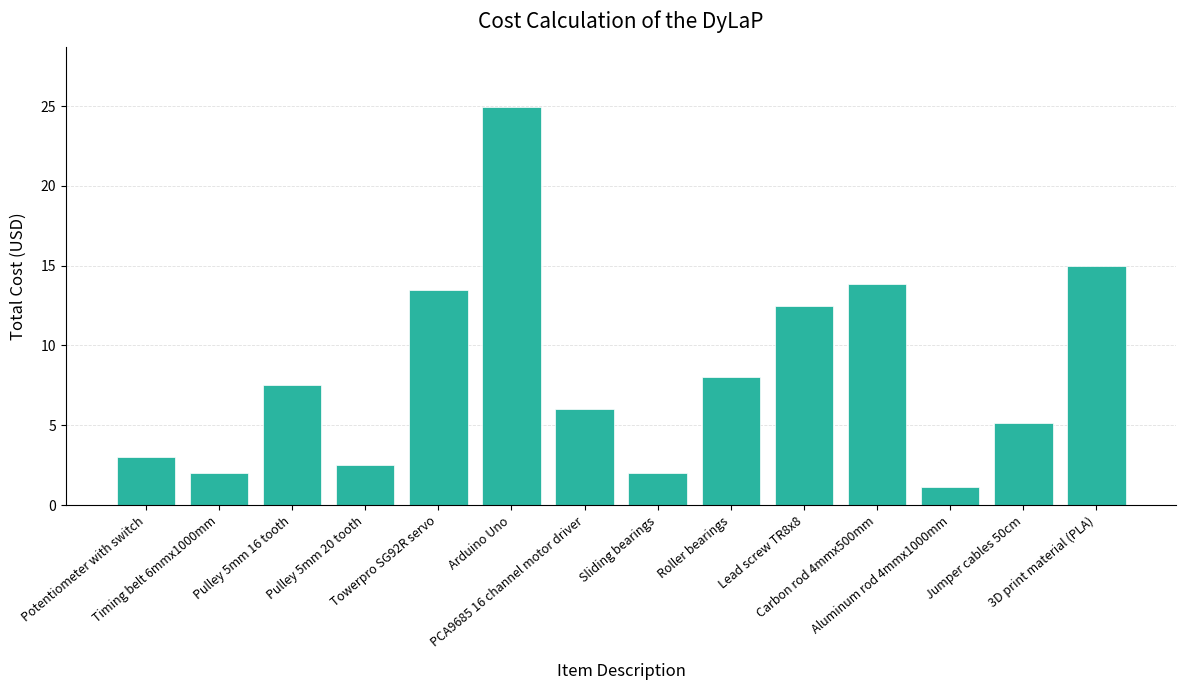

True or false: the data shows 5.1 at Carbon rod 4mmx500mm.

False